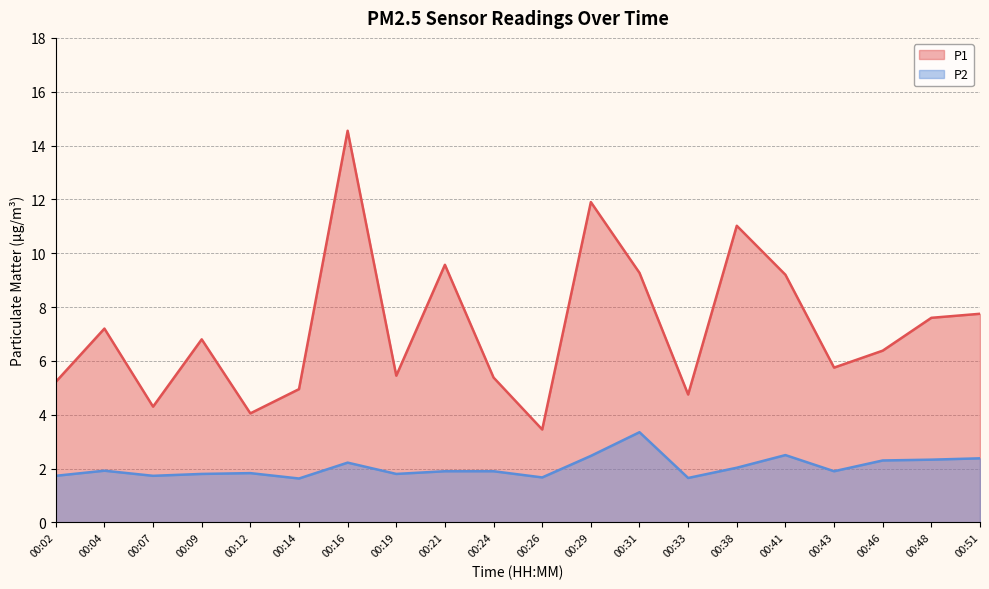

True or false: P1 and P2 cross at least once.

False